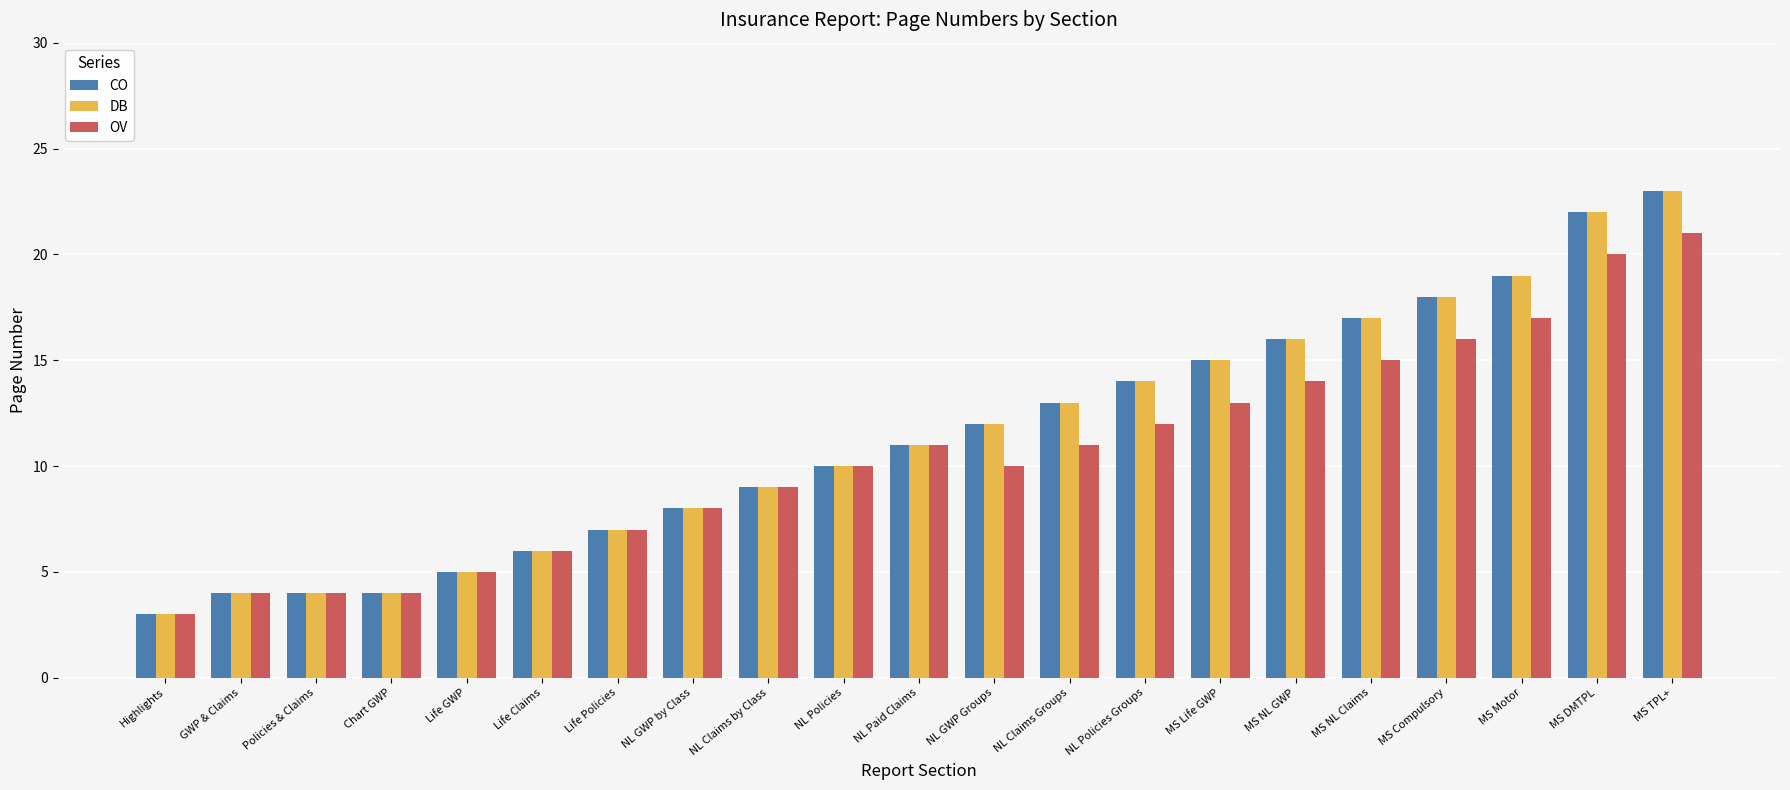

At which category is the sum across all series the highest?

MS TPL+